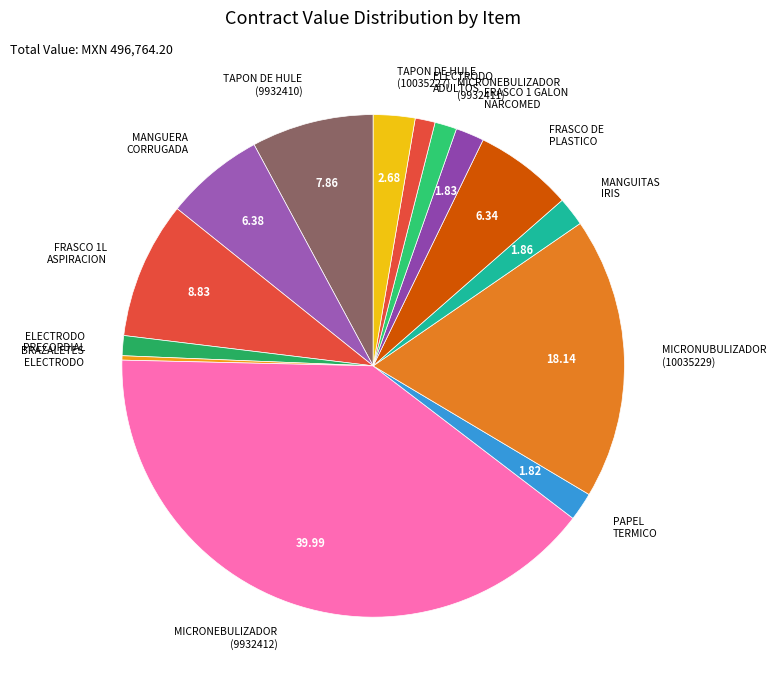

Combined, do MICRONEBULIZADOR (9932412) and TAPON DE HULE (9932410) account for over 50%?

No